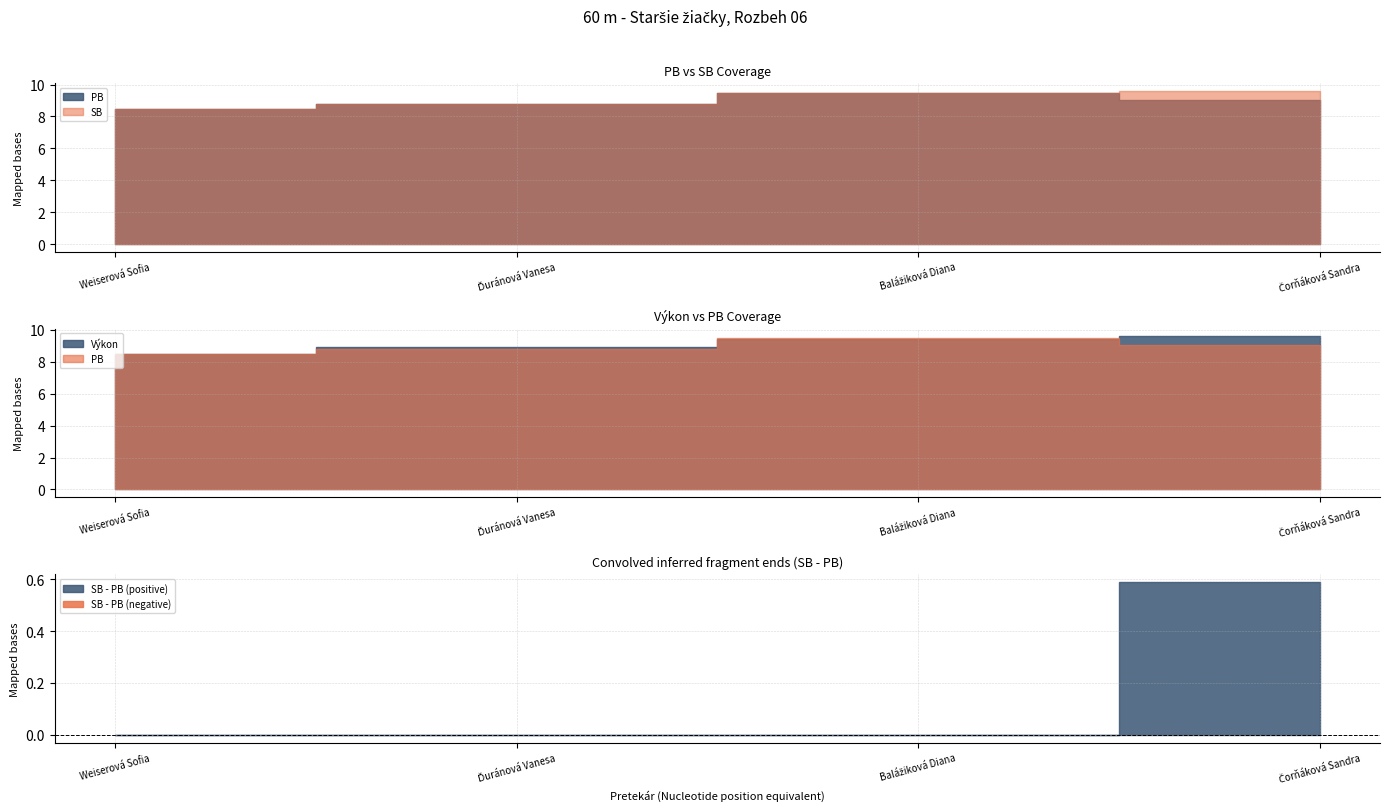

List the labels in order of Poradie value, smallest first.

Weiserová Sofia, Ďuránová Vanesa, Balážiková Diana, Čorňáková Sandra